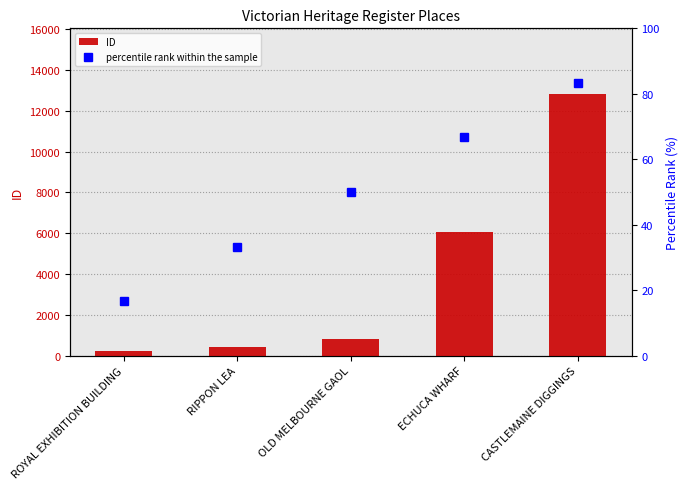

Reading left to right, extract all data points from this chart.

ID: ROYAL EXHIBITION BUILDING=228.0	RIPPON LEA=427.0	OLD MELBOURNE GAOL=796.0	ECHUCA WHARF=6077.0	CASTLEMAINE DIGGINGS=12834.0
percentile rank within the sample: ROYAL EXHIBITION BUILDING=16.7	RIPPON LEA=33.3	OLD MELBOURNE GAOL=50.0	ECHUCA WHARF=66.7	CASTLEMAINE DIGGINGS=83.3